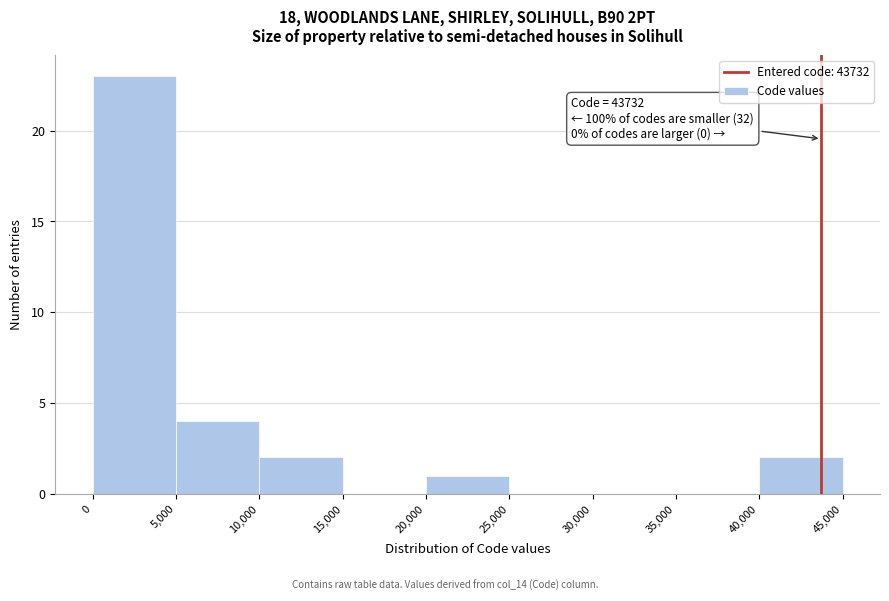

Which range on the x-axis has the tallest bar?

0 to 5,000